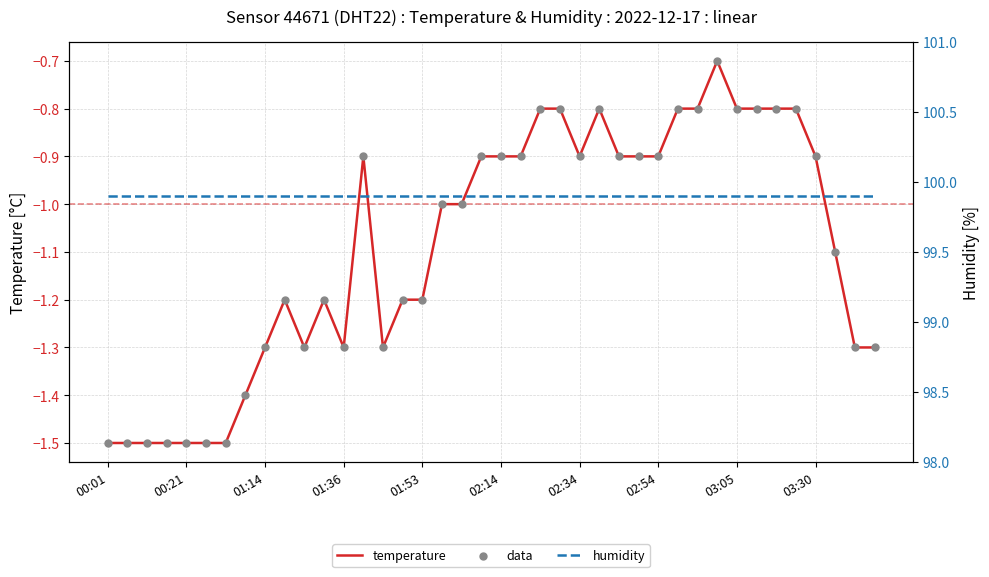

What is the change in value from 02:34 to 03:25?

+0.1